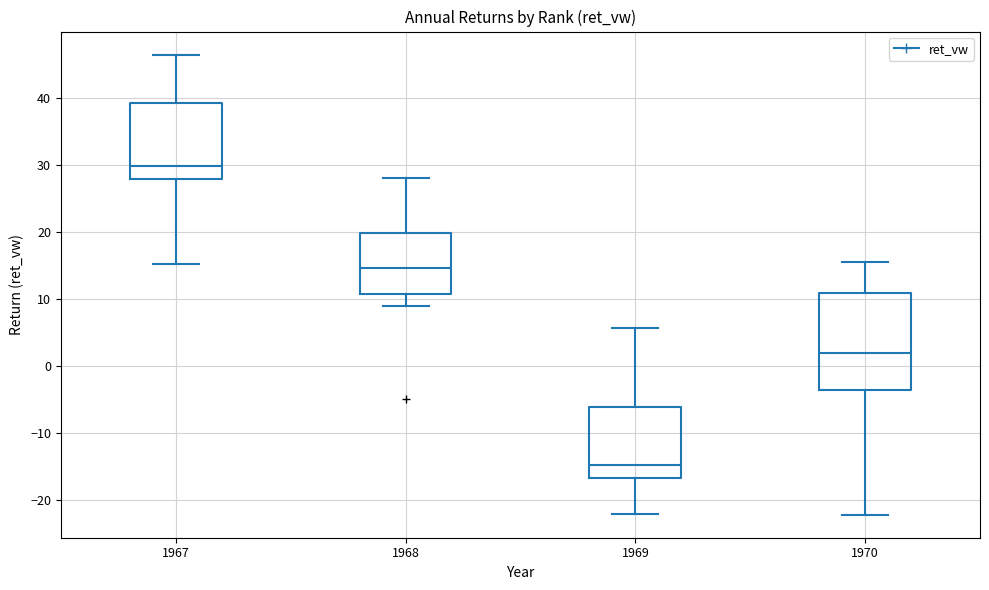

Which box is the tallest, from its lower edge to its upper edge?

1970